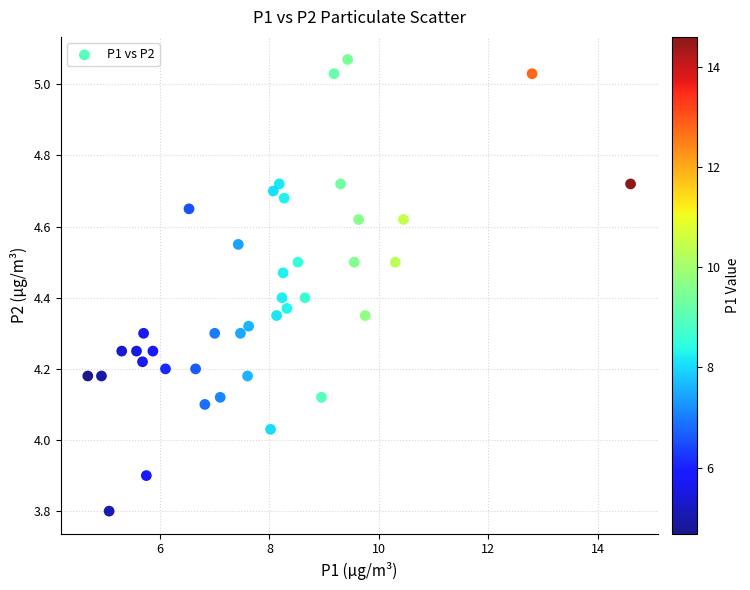

What is the range of Y values (max minus min)?

1.3